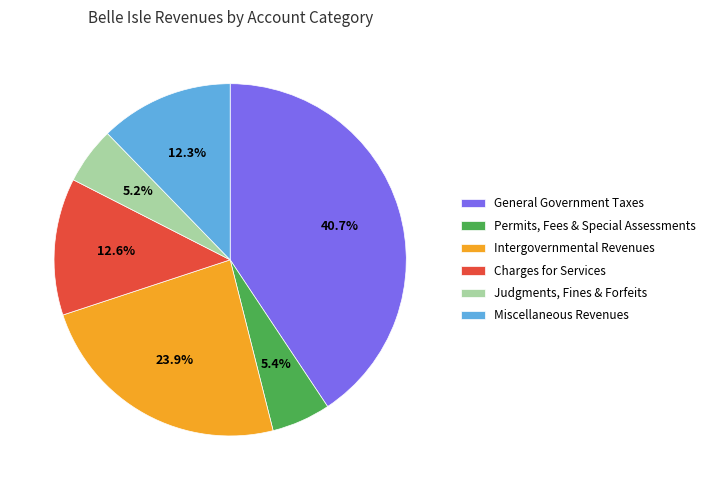

To the nearest percent, what portion does Permits, Fees & Special Assessments represent?

5%